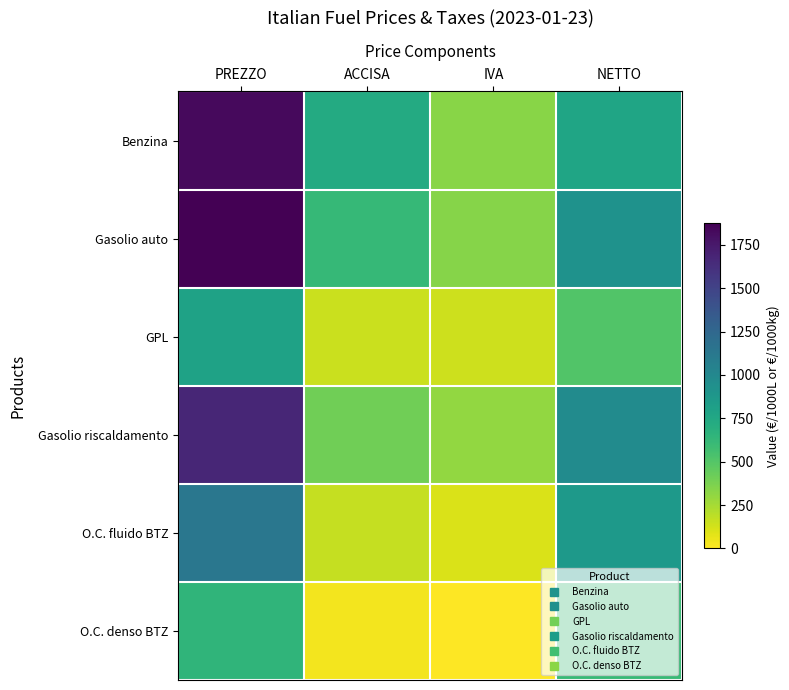

Between ACCISA and NETTO, which series saw the biggest shift?

O.C. fluido BTZ